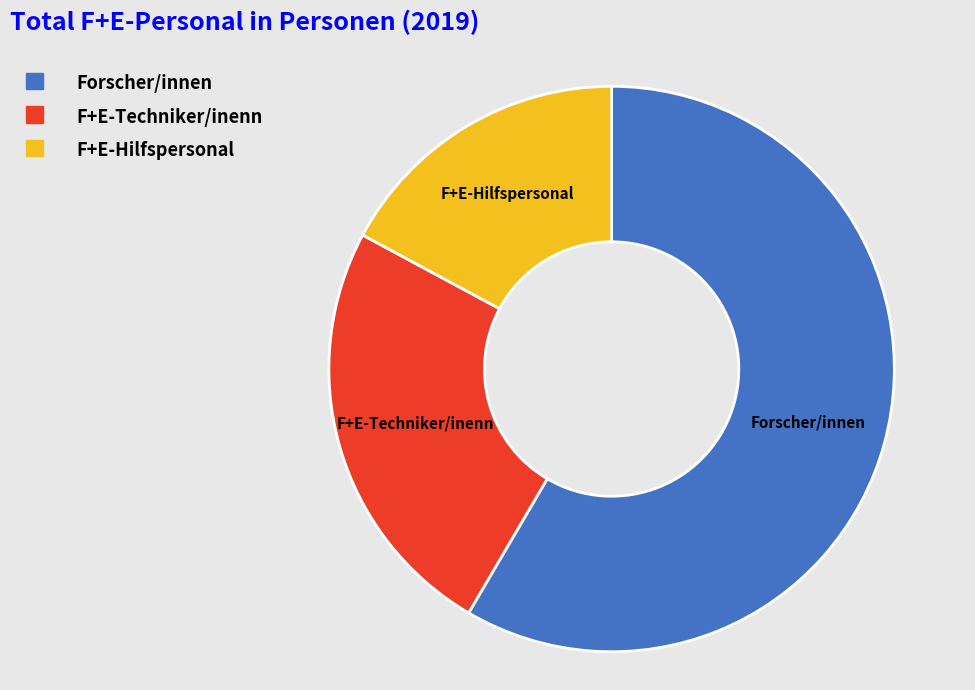

Which category has the biggest portion of the pie?

Forscher/innen